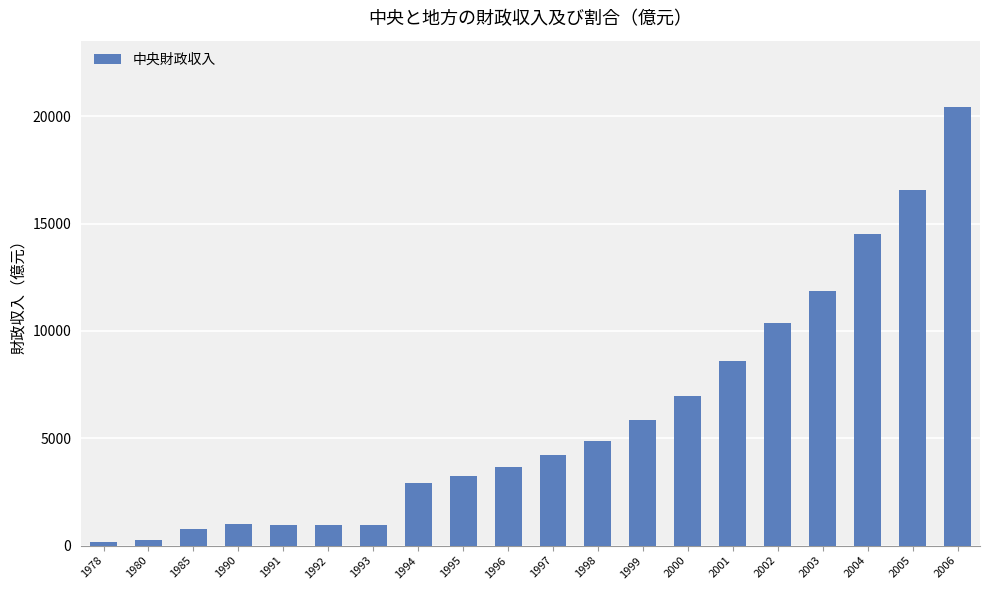

What is the sum of the values at 2001 and 2005?

25131.3